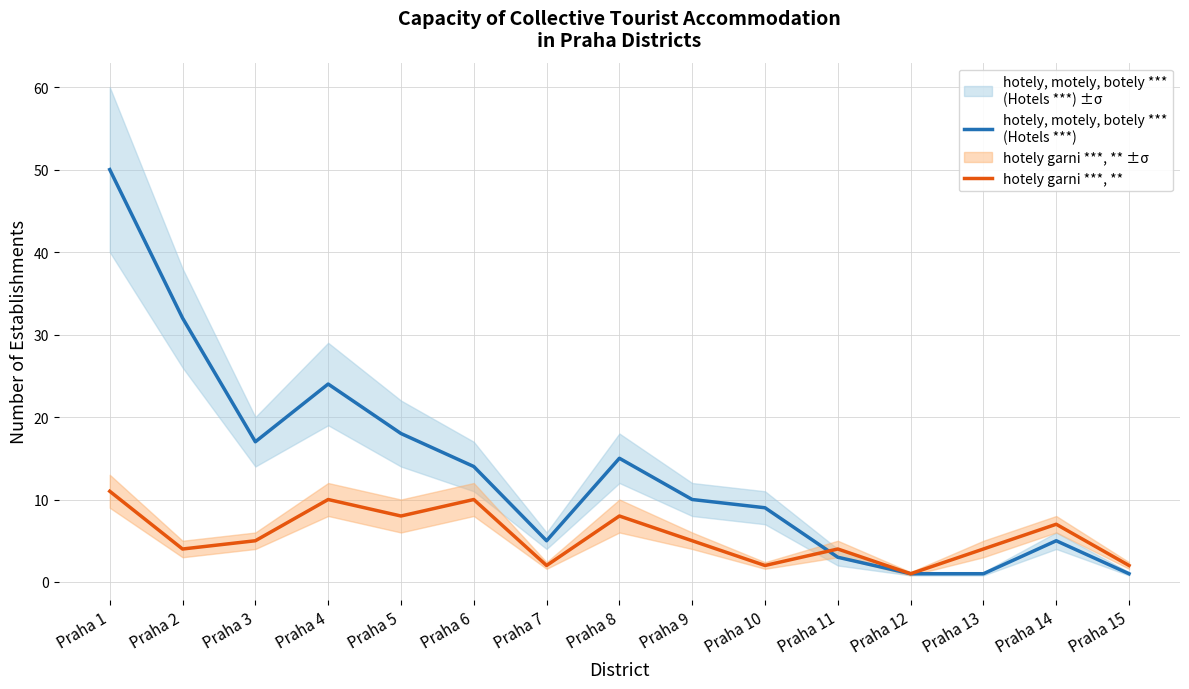

What is the difference between the highest and lowest values at Praha 4?

14